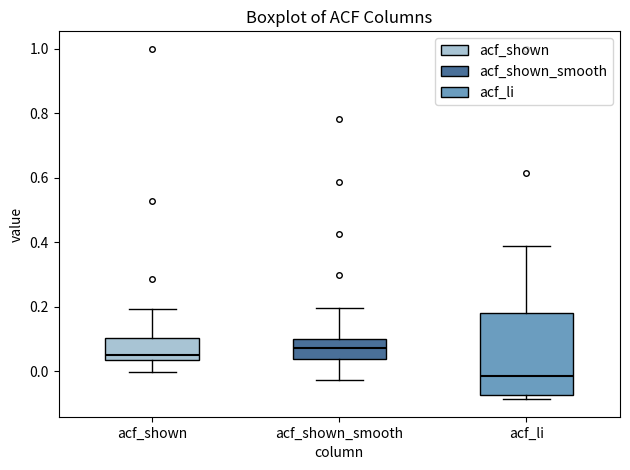

Comparing the boxes themselves (not the whiskers), which one is the tallest?

acf_li